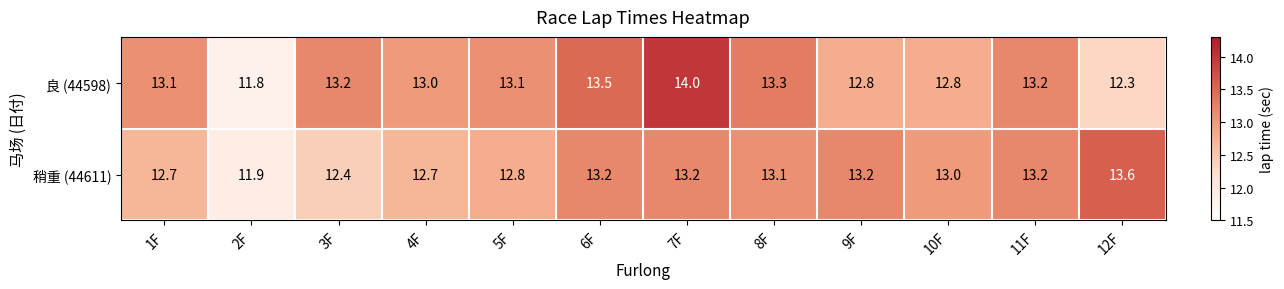

What is the difference between the highest and lowest values at 1F?

0.4